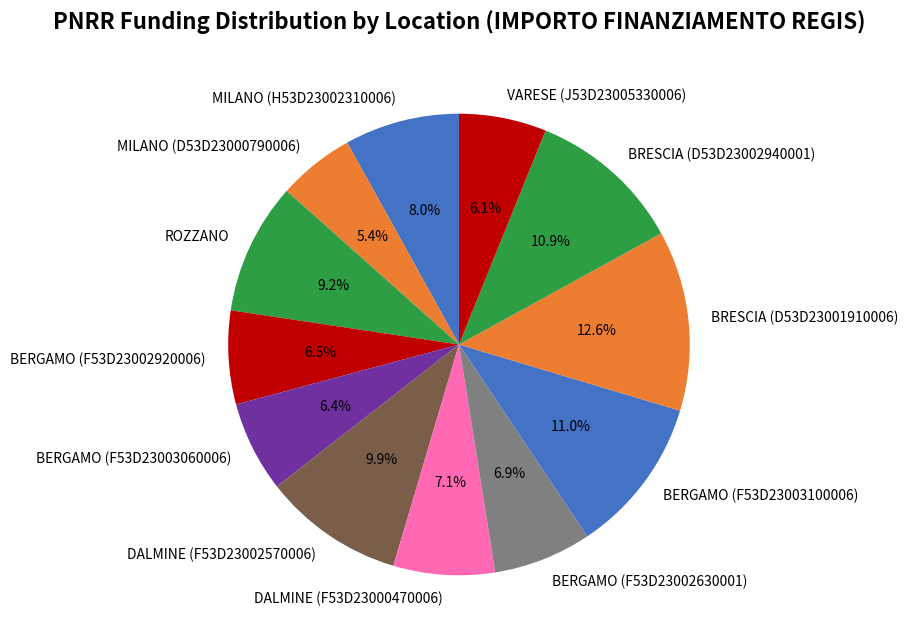

Is there a majority slice in this chart?

No